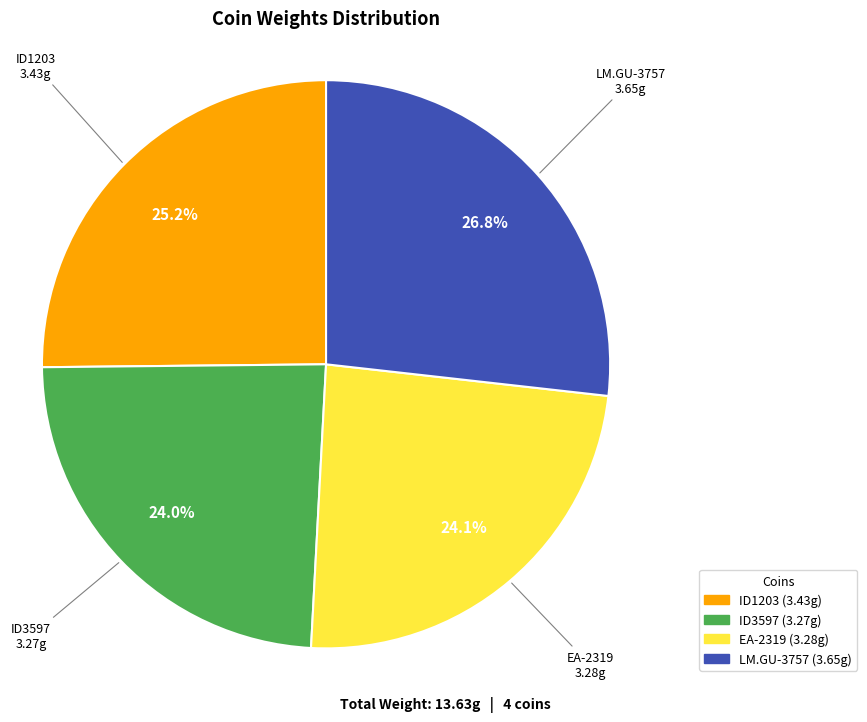

How many slices are in this pie chart?

4